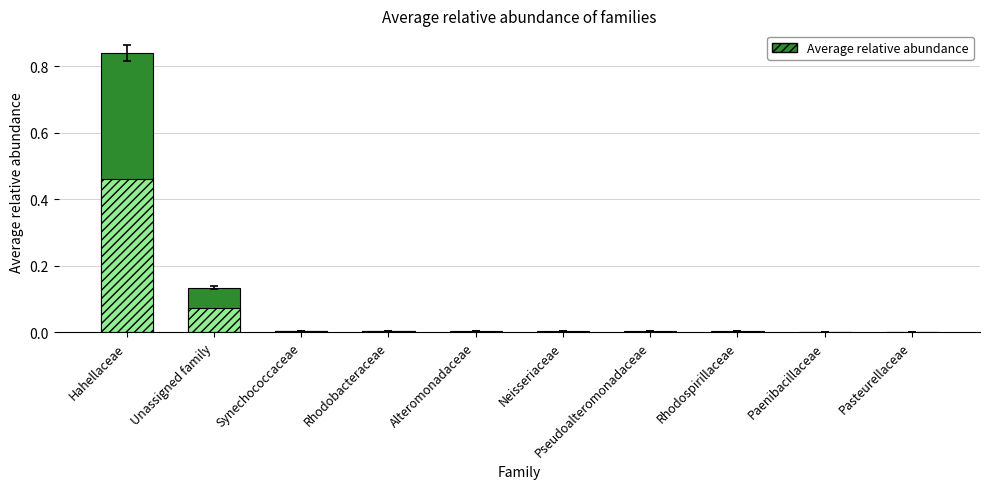

What position from the right is Unassigned family?

9